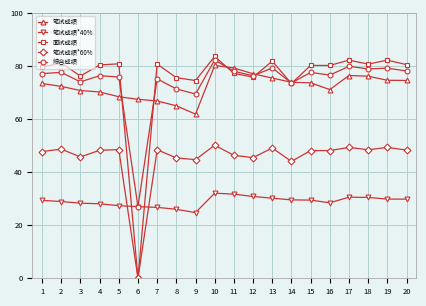

Is it true that 笔试成绩 equals 71.1 at 16?

True